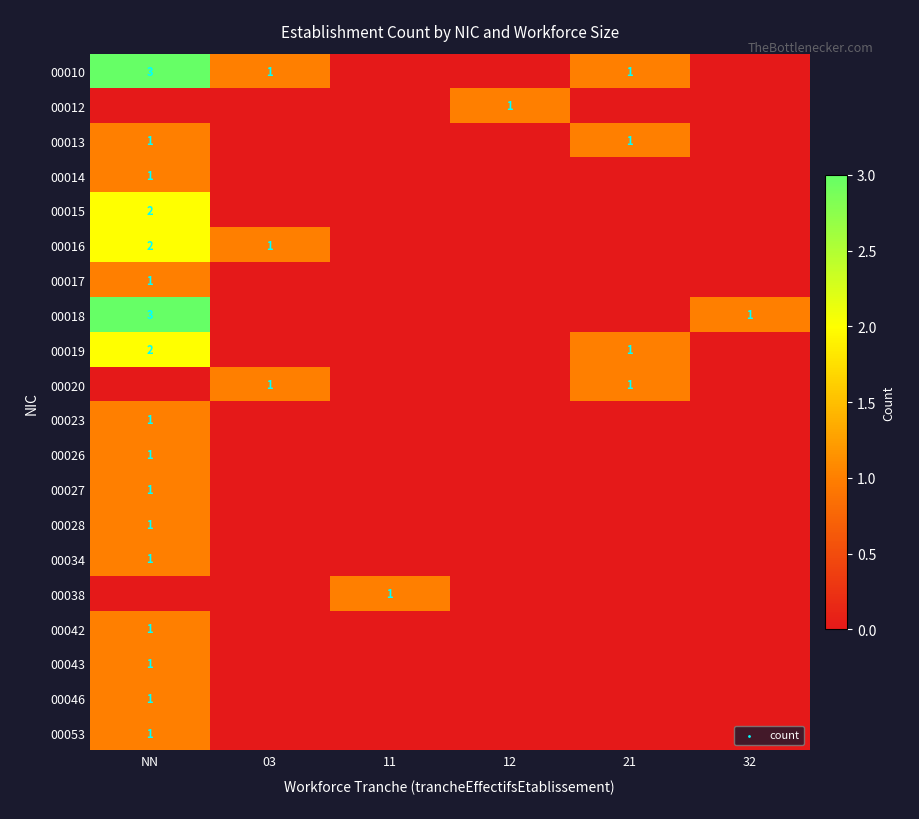

What is the greatest value displayed?

3